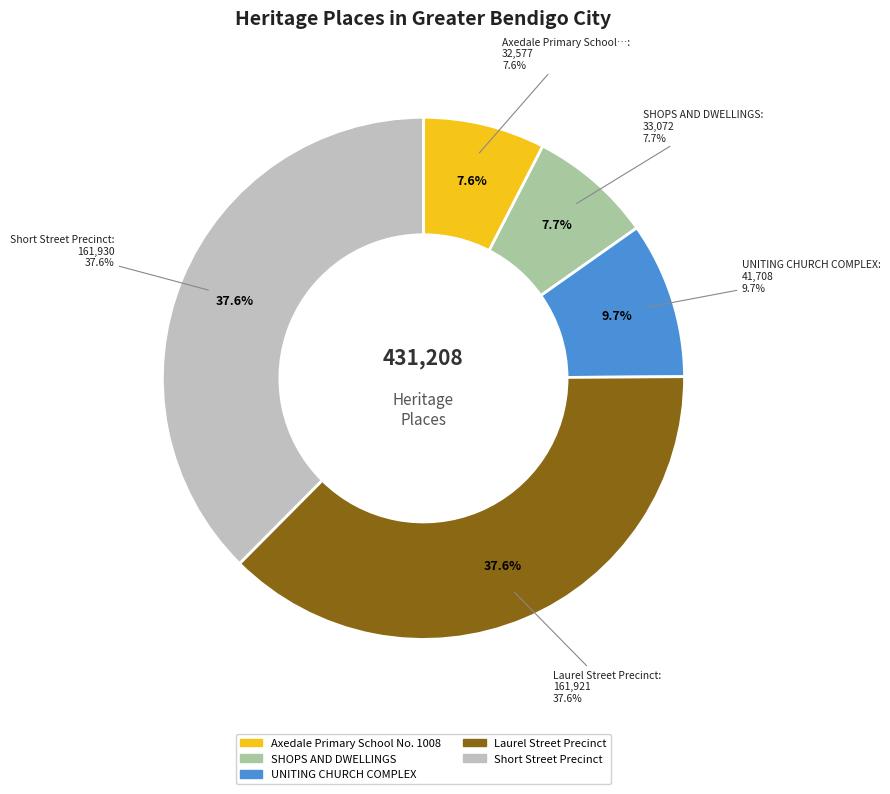

Does Axedale Primary School No. 1008 represent more than half of the total?

No